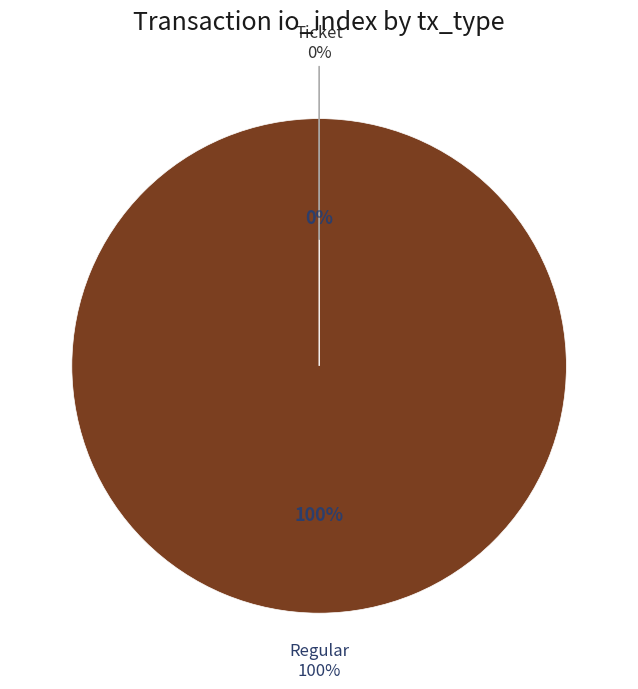

How many slices are in this pie chart?

2